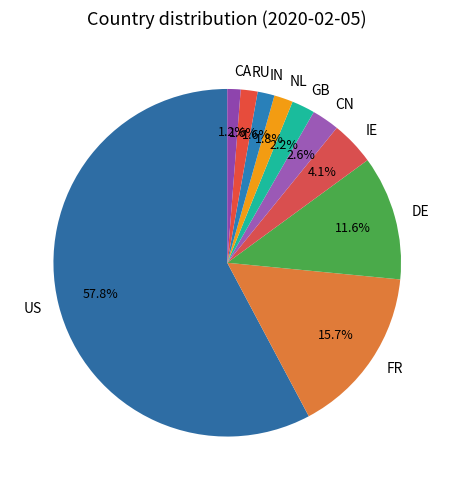

What percentage is the NL slice, to the nearest percent?

2%